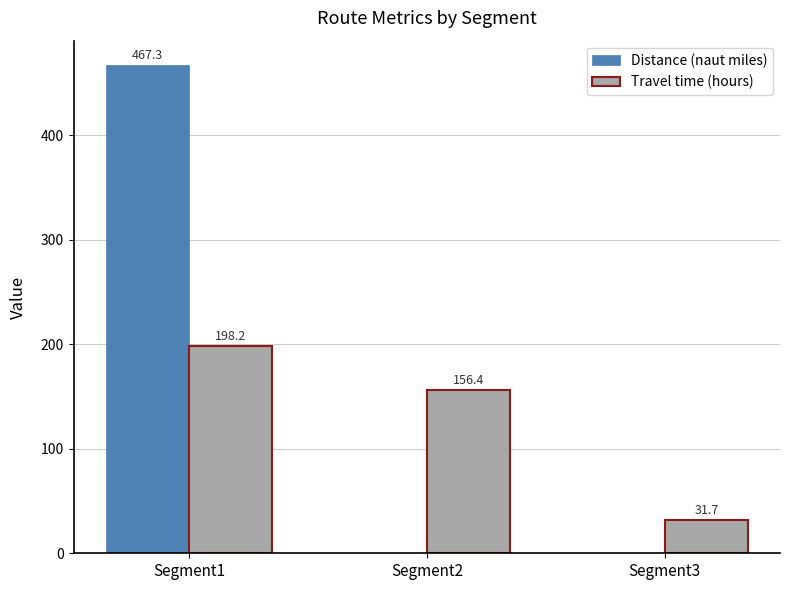

Where does the Travel time (hours) series first go above 156?

Segment1